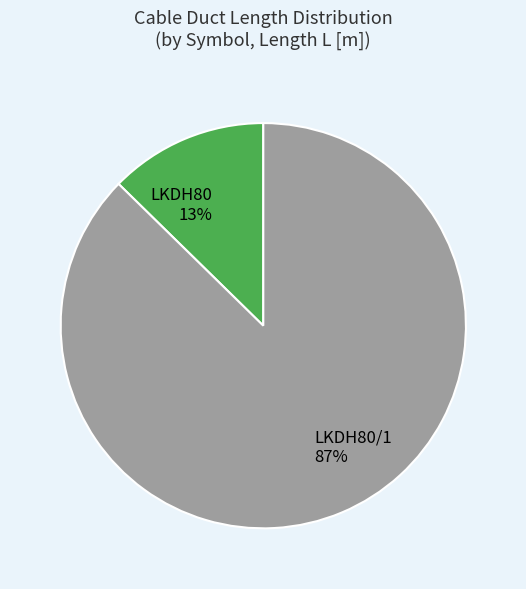

Is it true that LKDH80/1 is 97% of the pie?

False